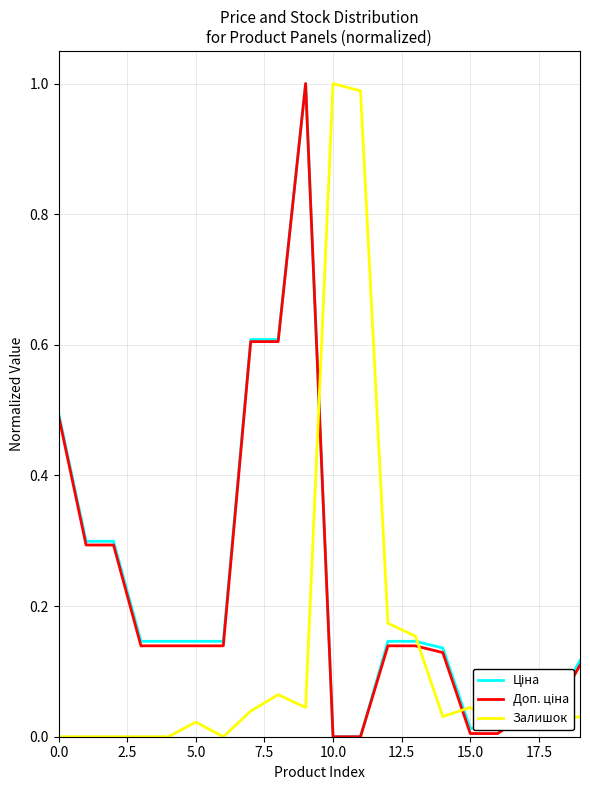

Is this an area chart (filled region under the line)?

No